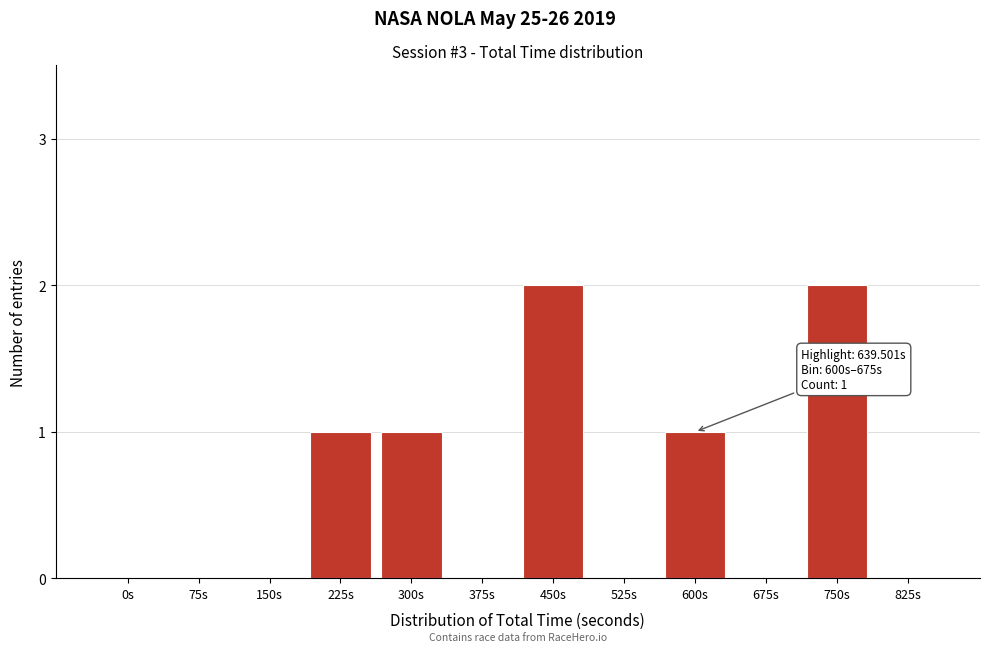

Reading right to left, transcribe all the data shown in this chart.

825s=0	750s=2	675s=0	600s=1	525s=0	450s=2	375s=0	300s=1	225s=1	150s=0	75s=0	0s=0